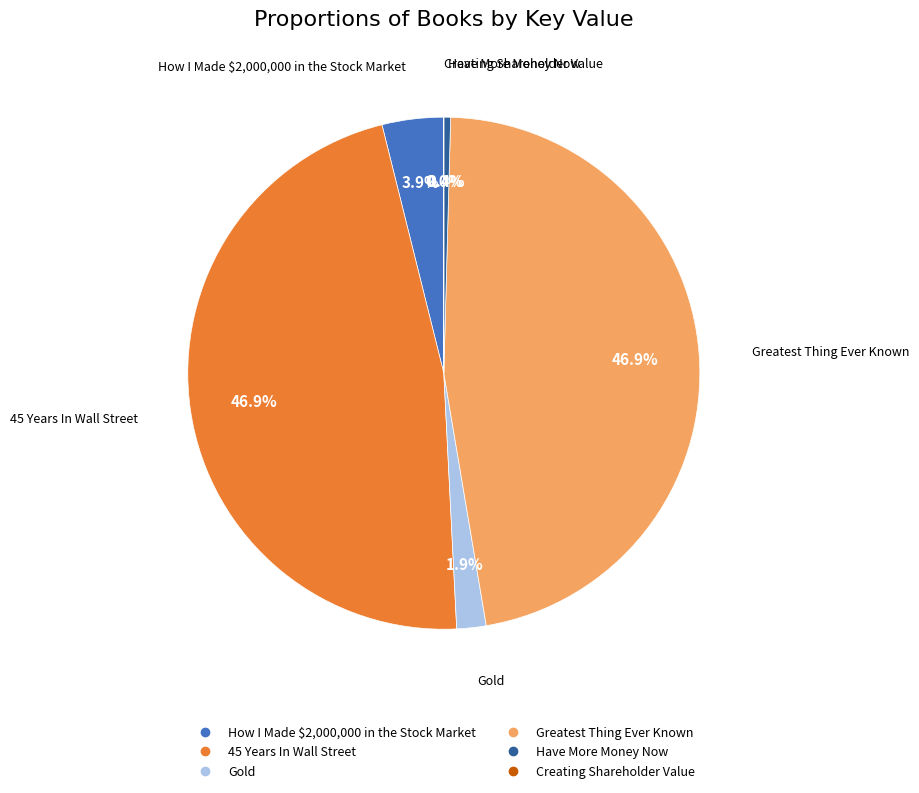

Is there any slice that represents more than half of the pie?

No